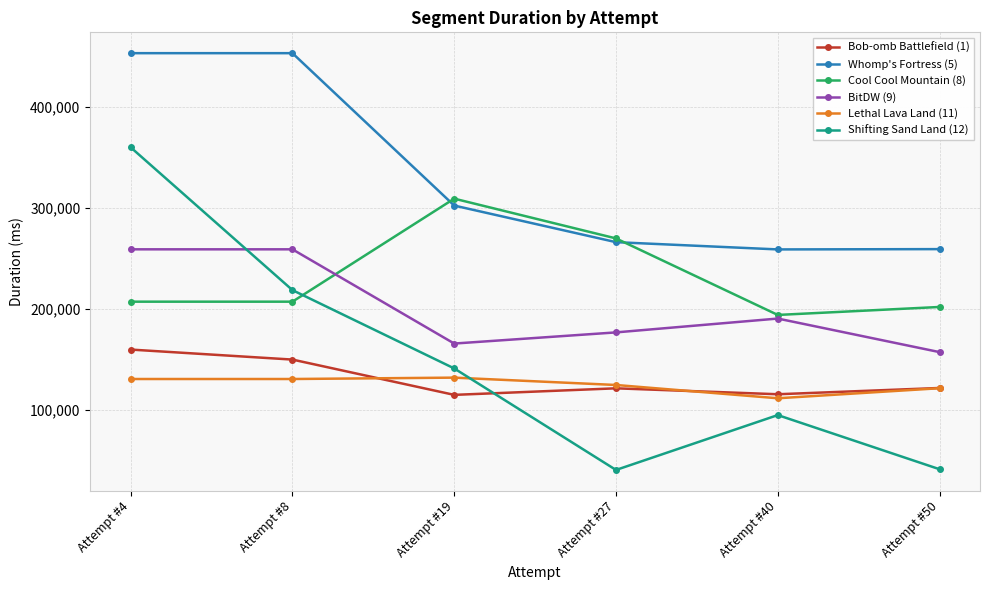

What is the maximum value shown in the chart?

453033